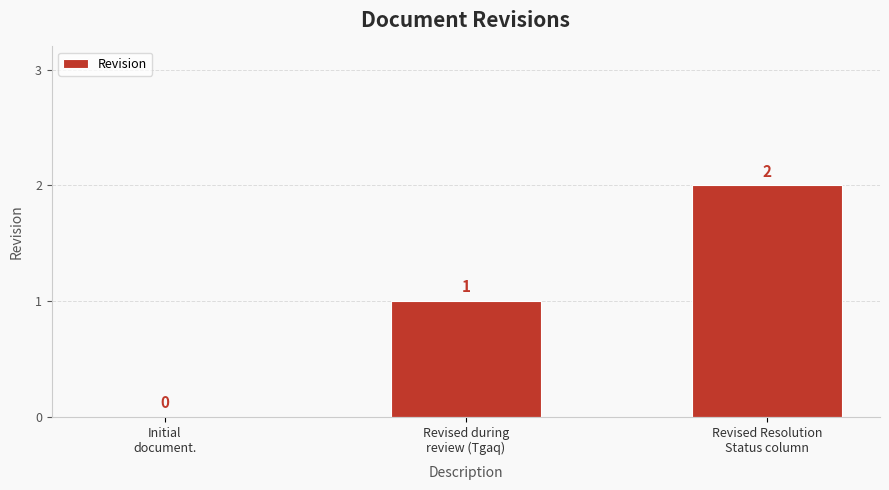

True or false: the data shows 2 at Revised Resolution
Status column.

True